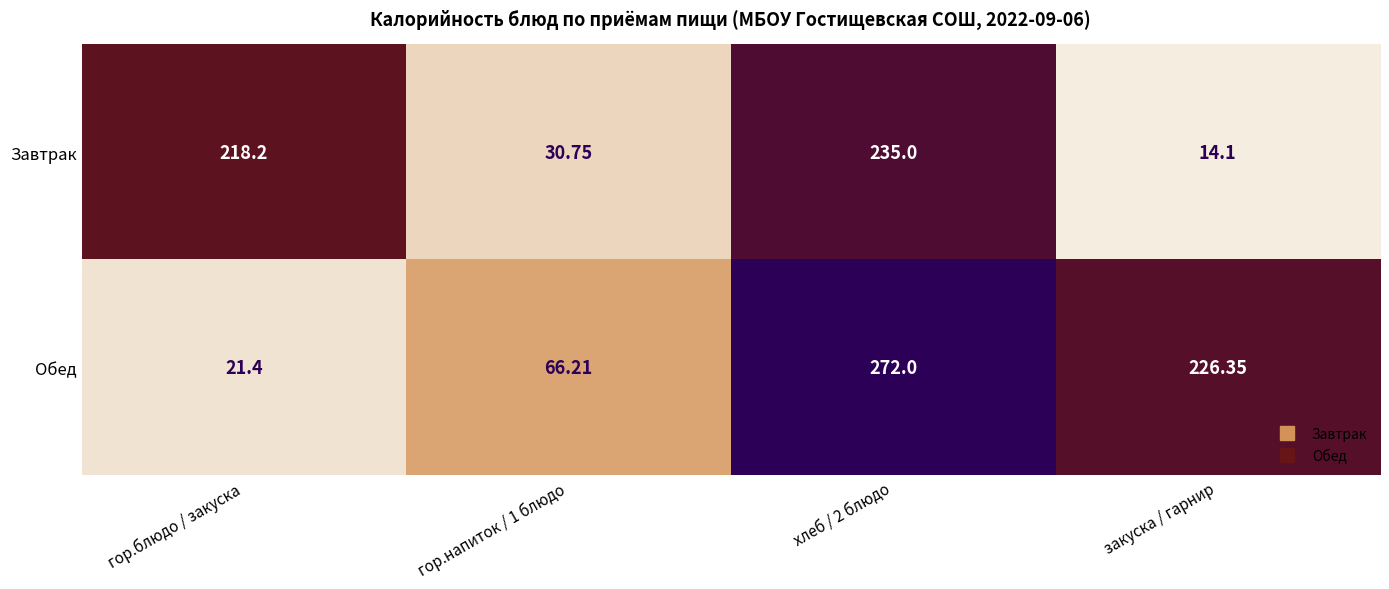

Where does the Завтрак series first go above 218?

гор.блюдо / закуска